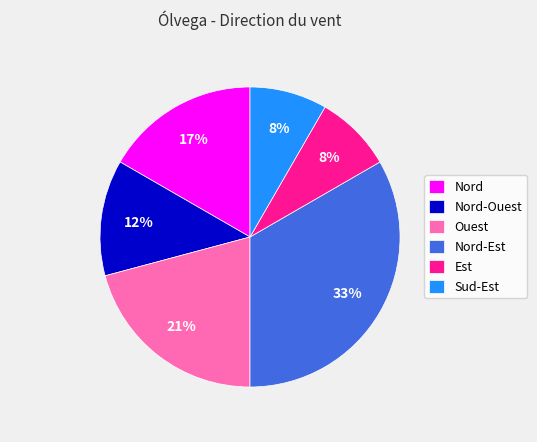

Is there a majority slice in this chart?

No